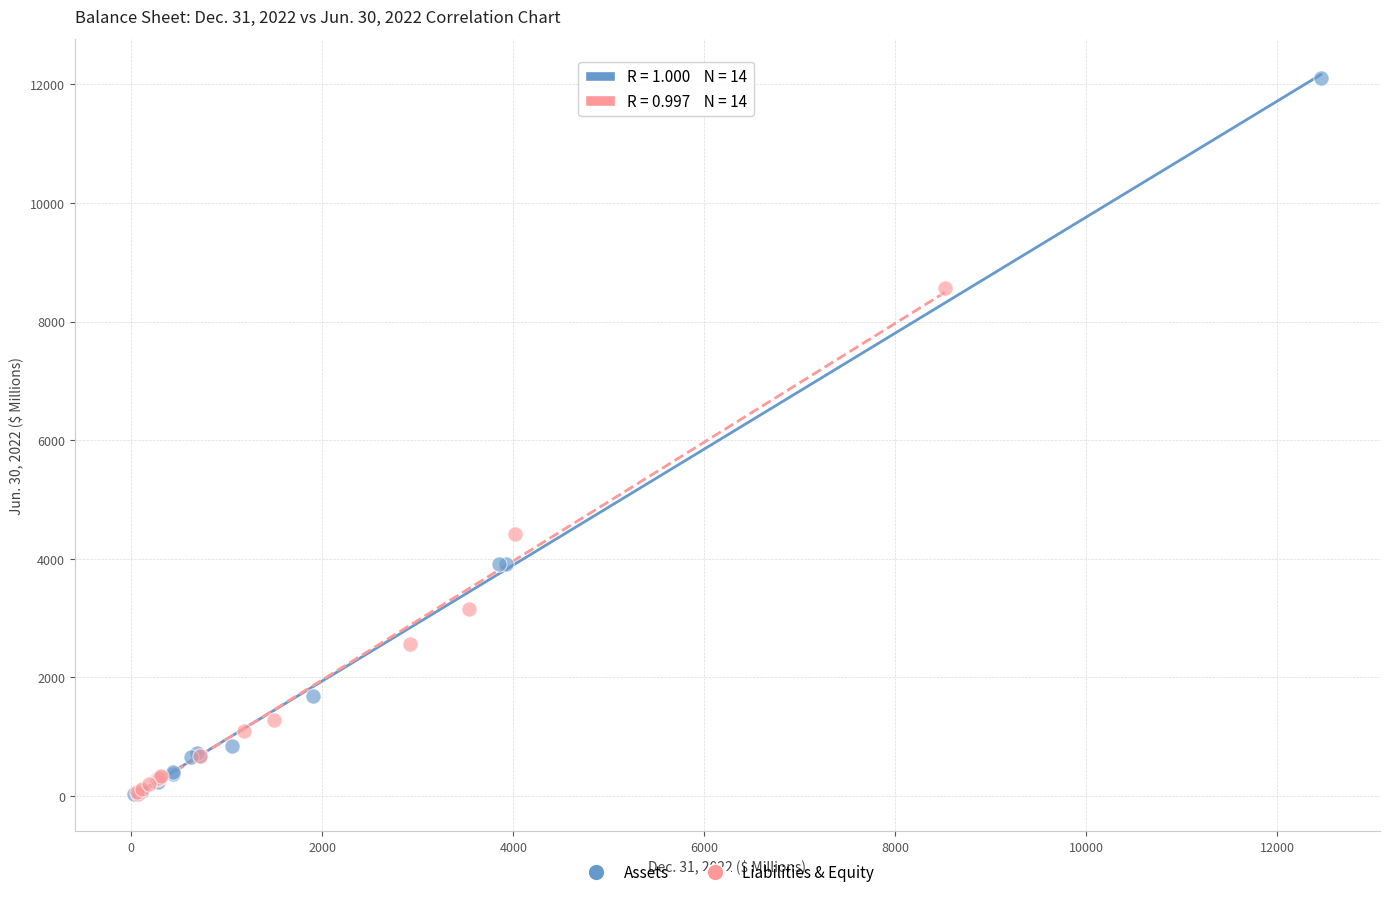

Which series has the largest Y range (max minus min)?

Assets